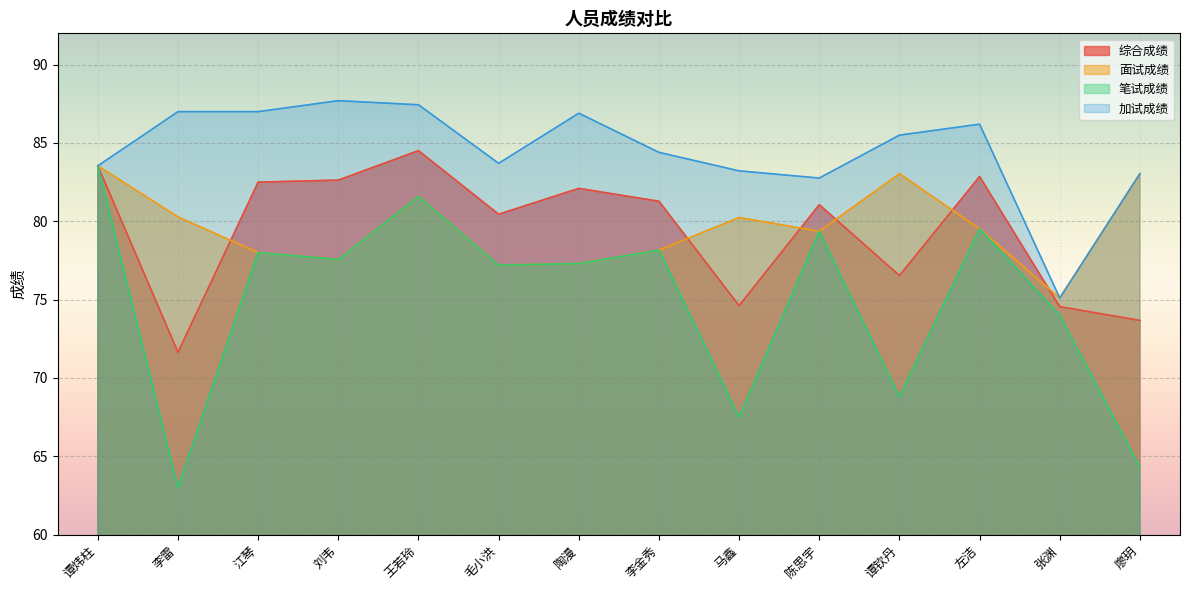

Which category has the lowest value in the 加试成绩 series?

张渊